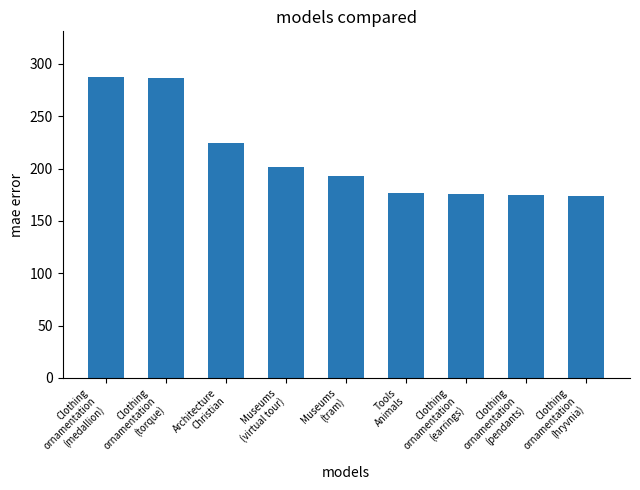

What is the sum of all values?

1896